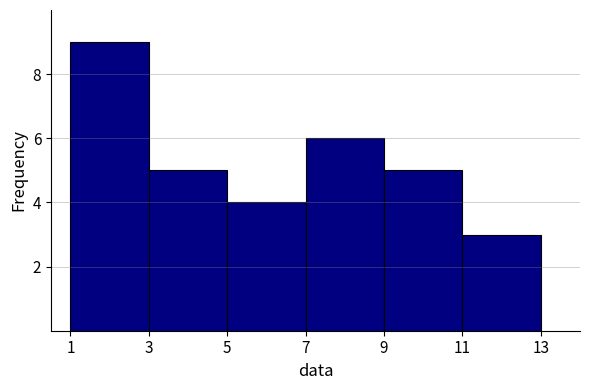

Which range on the x-axis has the tallest bar?

1 to 3